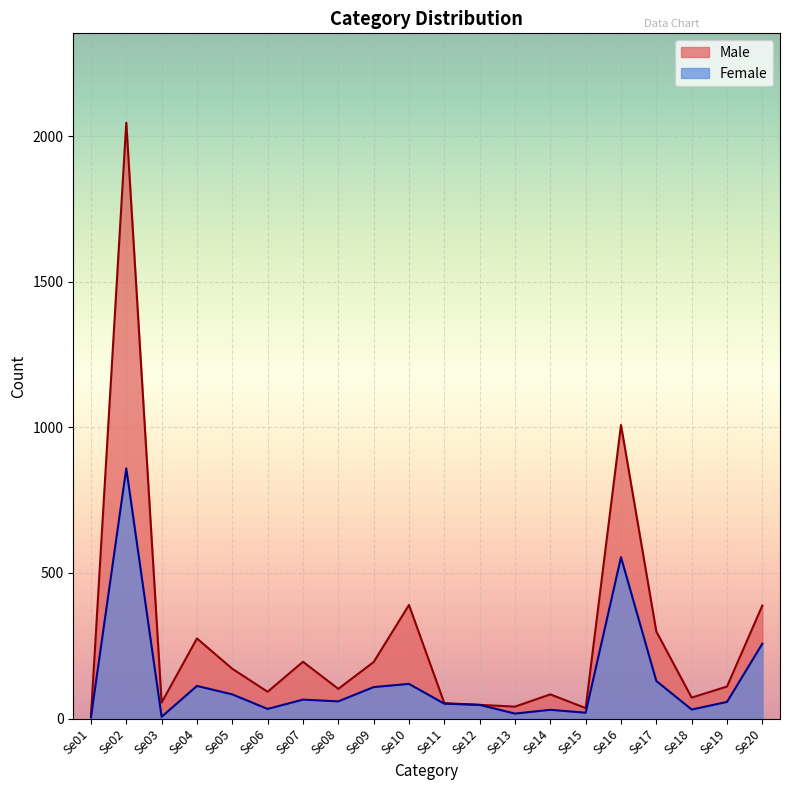

How many interior local valleys does the Female series have?

6